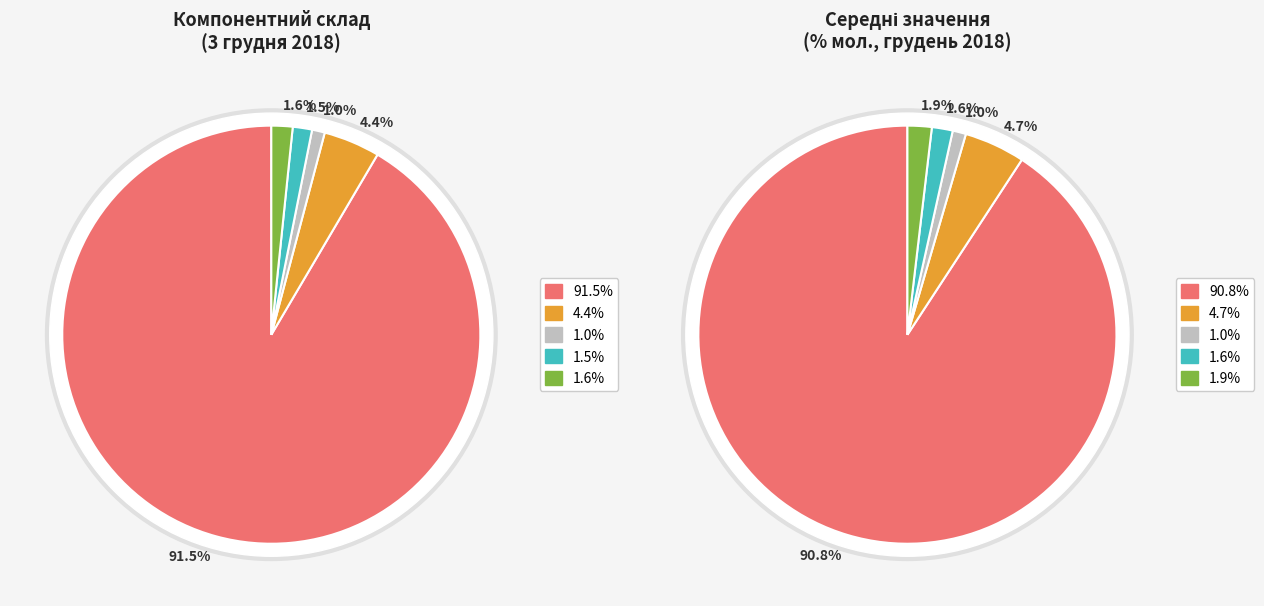

Is the sum of пропан, С3 and азот, N2 greater than half?

No